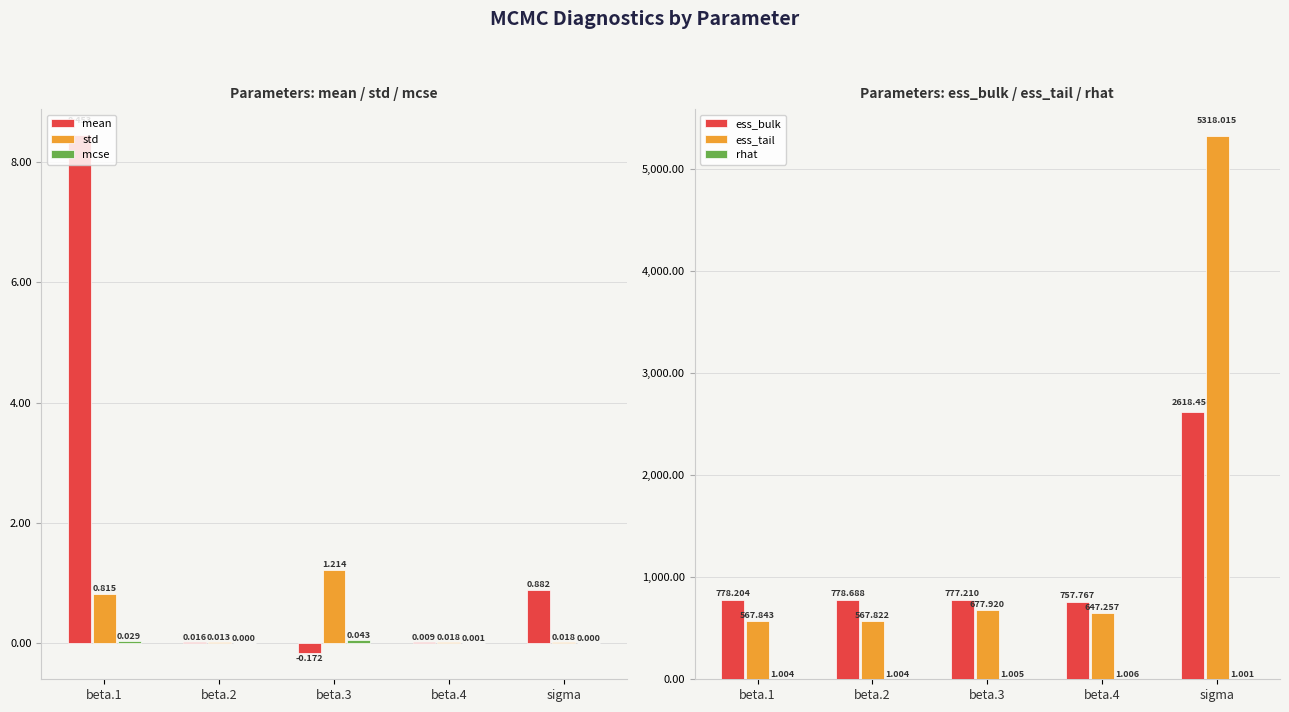

The value of mean at beta.3 is -0.3. True or false?

False